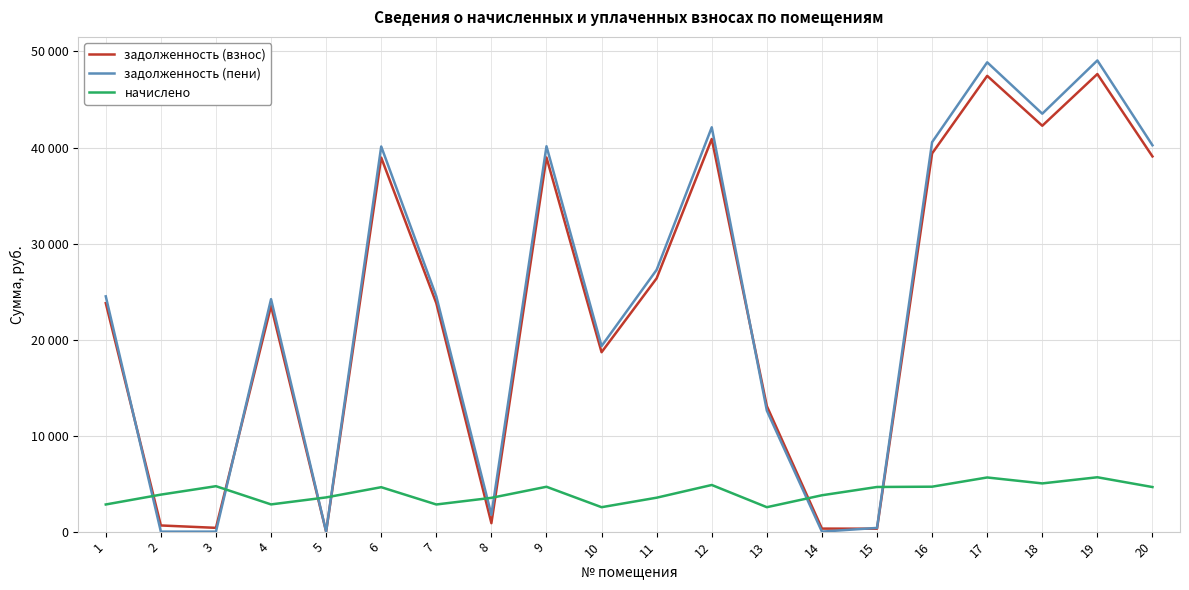

Between 12 and 11, which is larger?

12